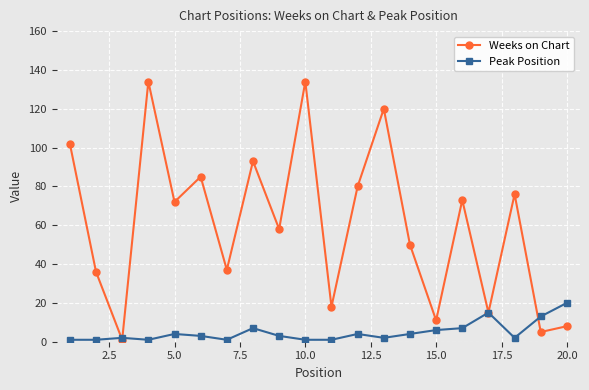

True or false: Weeks on Chart and Peak Position intersect in this chart.

True